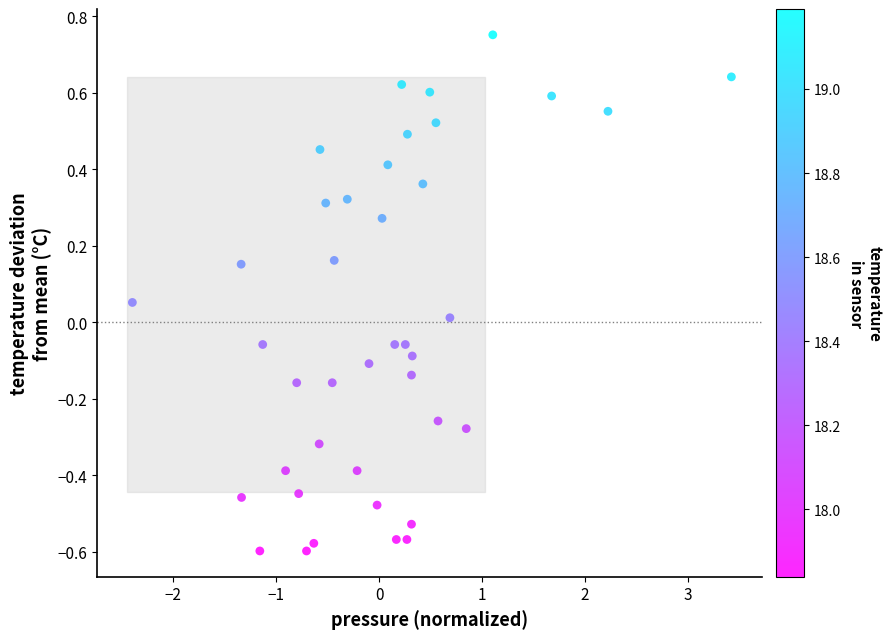

What is the range of X values (max minus min)?

5.8